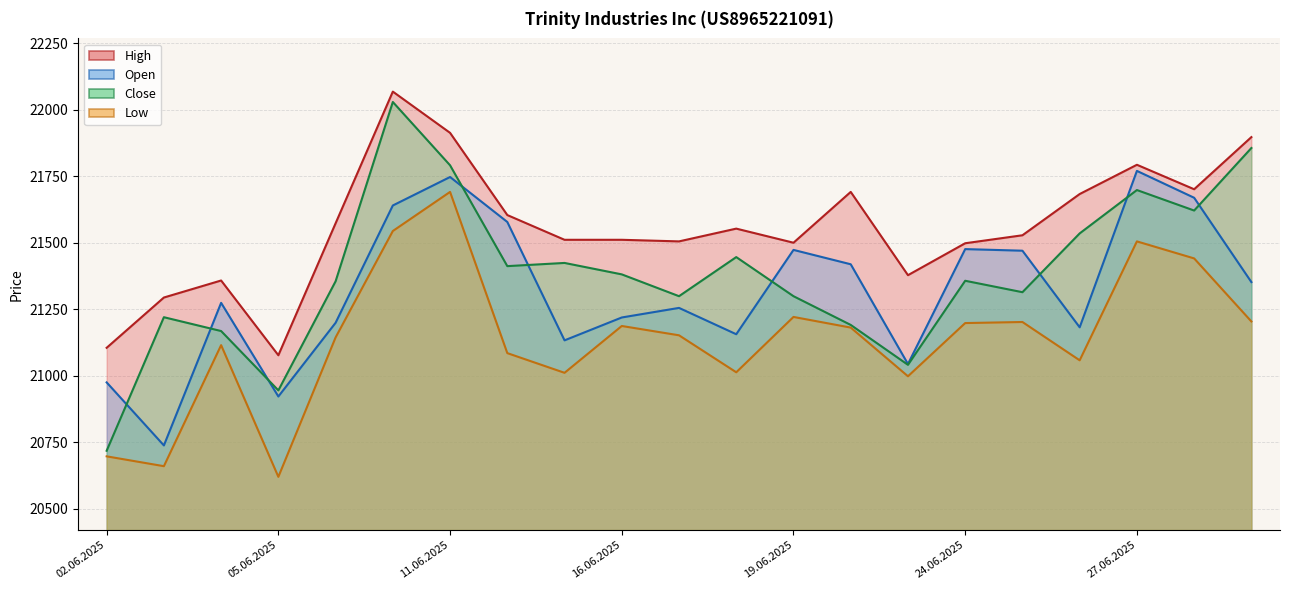

What are all the series names shown in the legend?

High line, Open line, Close line, Low line